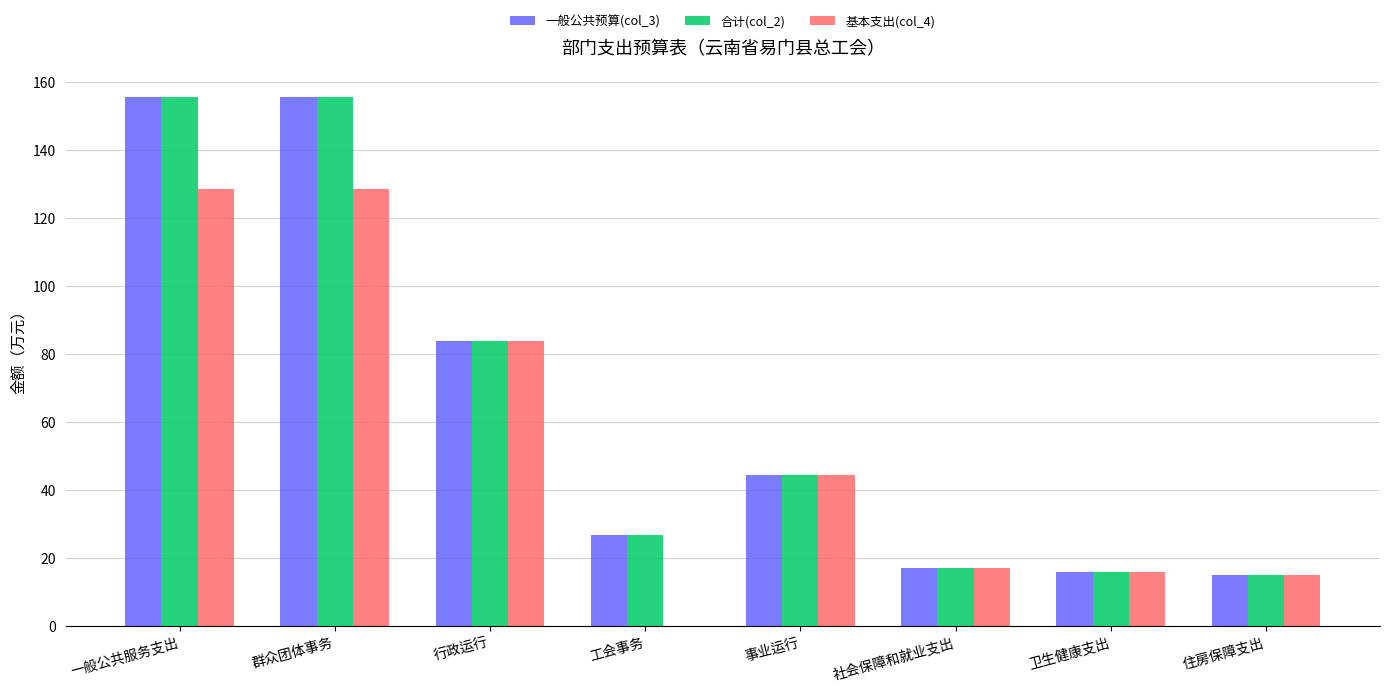

True or false: 一般公共预算(col_3) has a value of 84.0 at 行政运行.

True